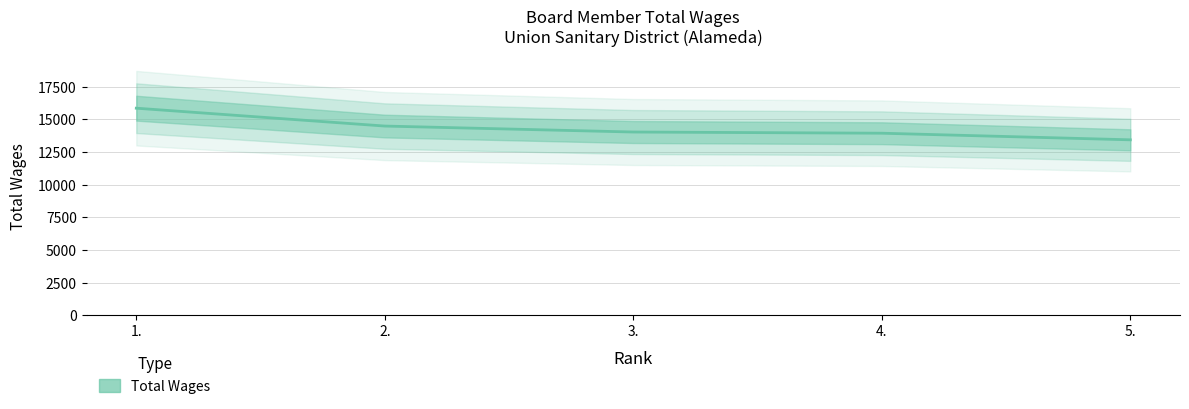

What is the sum of all values?

71769